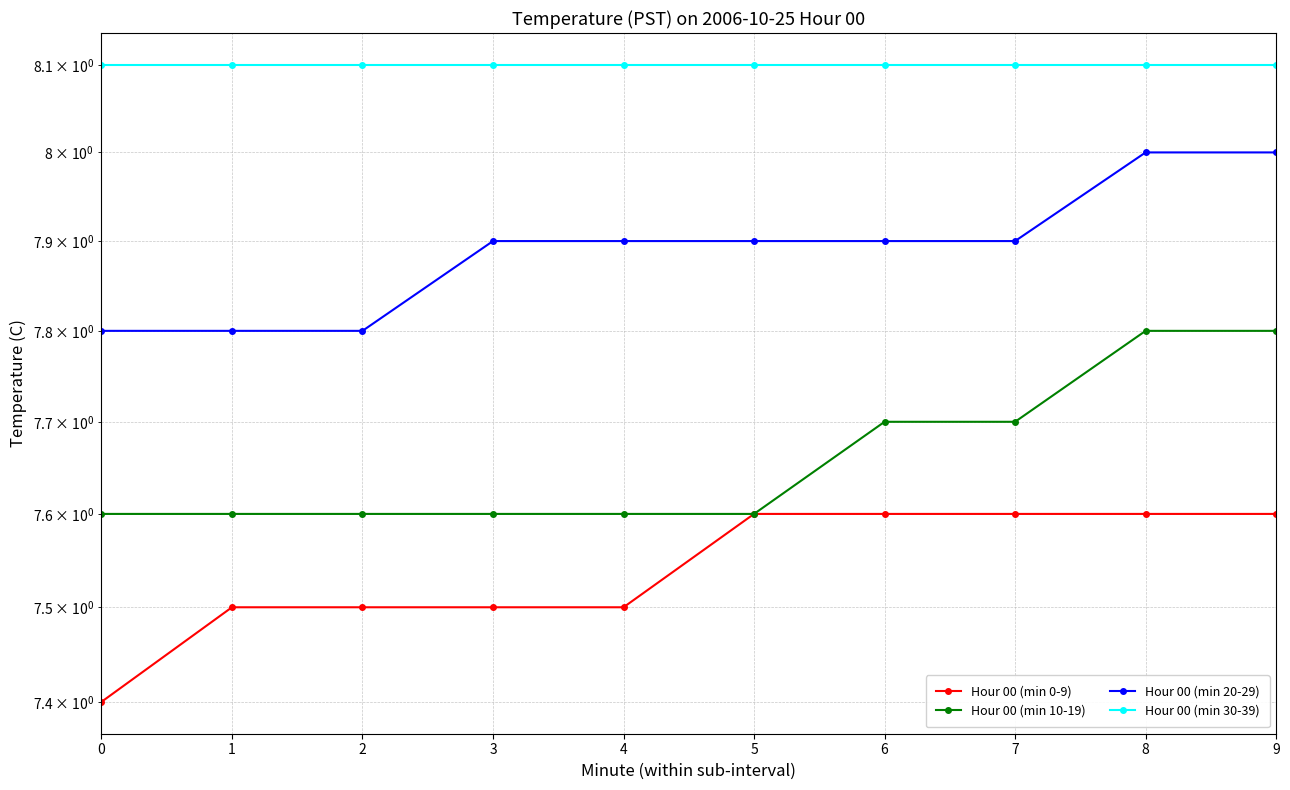

What is the difference between the maximum and minimum values in the Hour 00 (min 20-29) series?

0.2